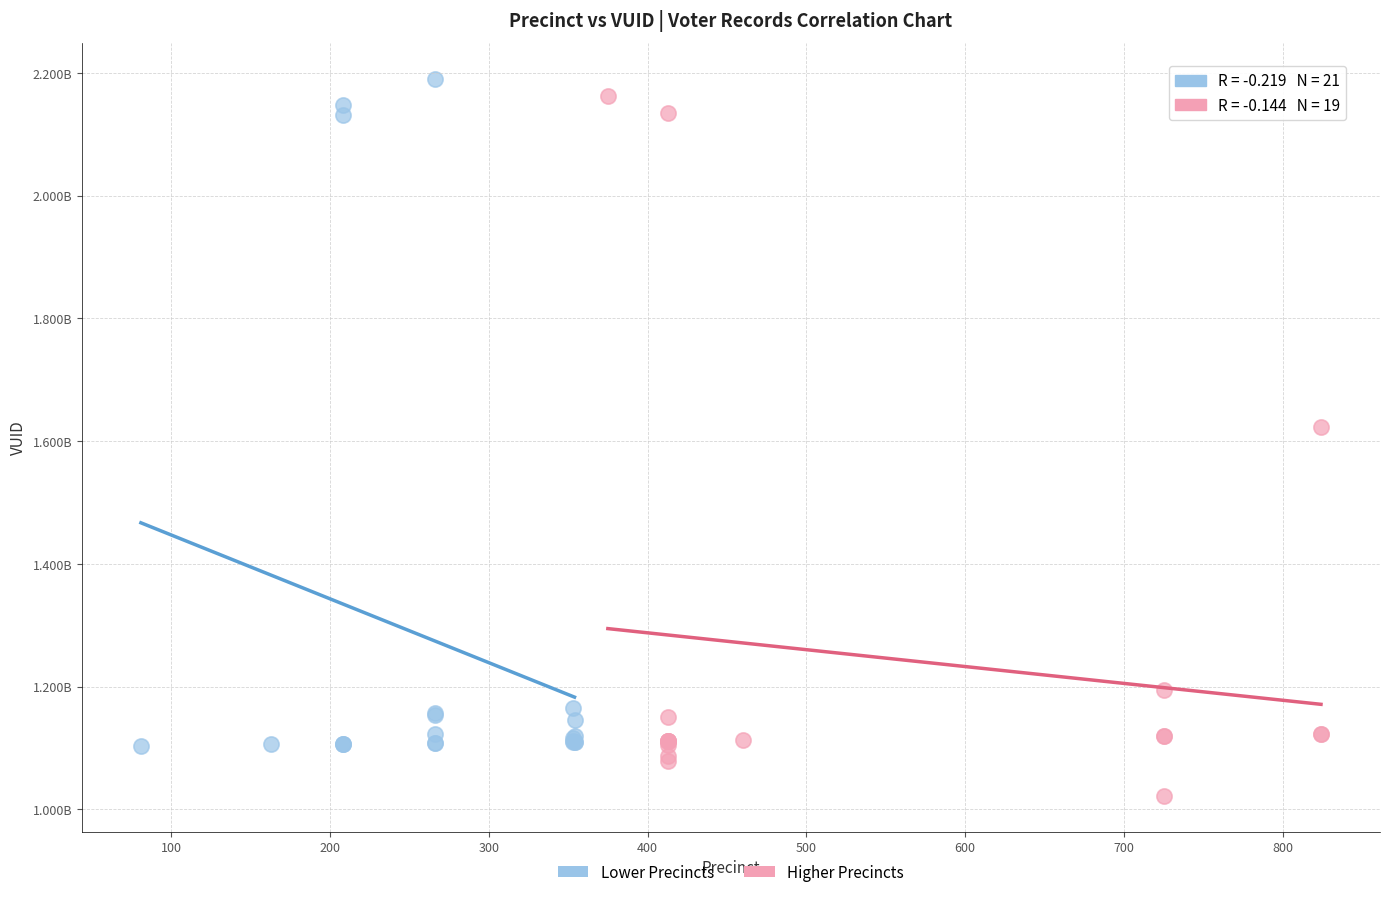

Which series reaches the minimum Y coordinate?

Higher Precincts